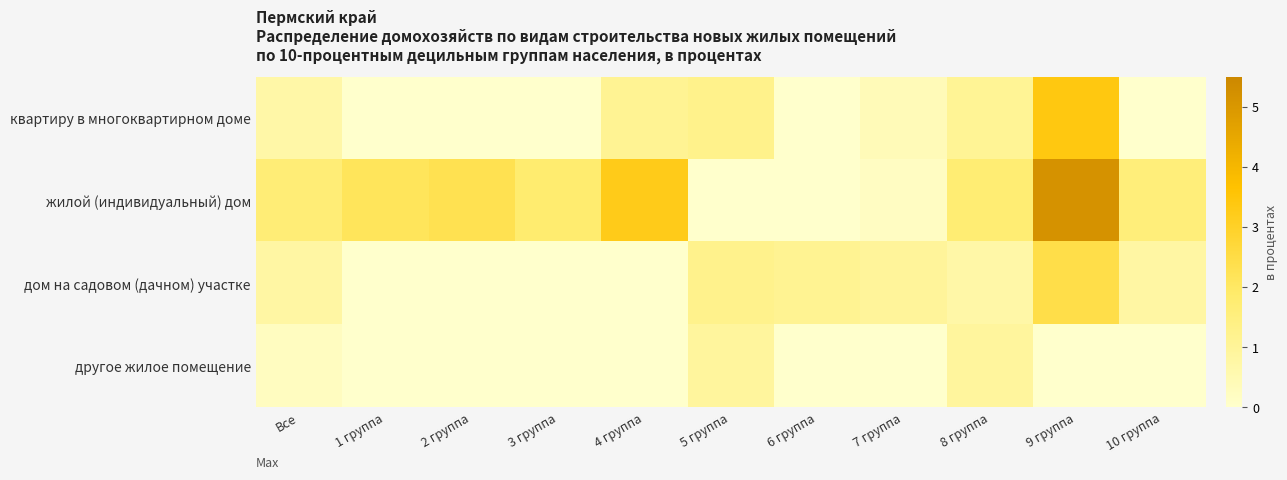

What is the total value across all series at 2 группа?

2.3